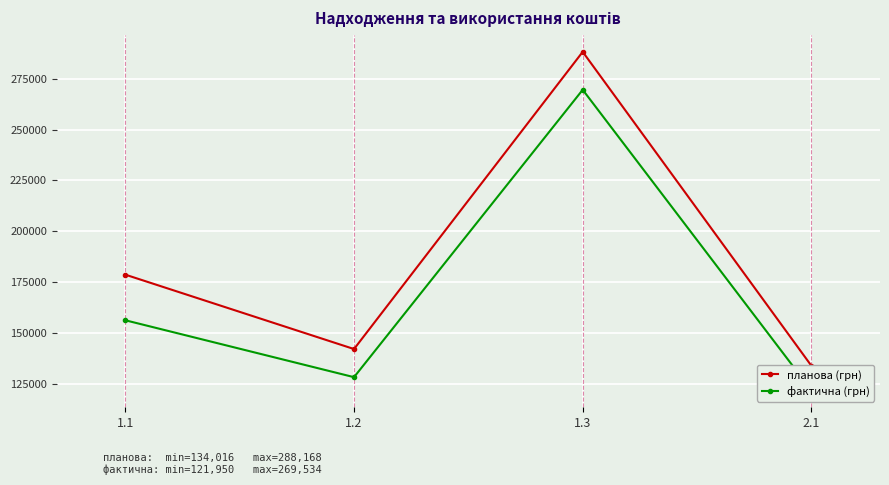

At which category is the sum across all series the highest?

1.3